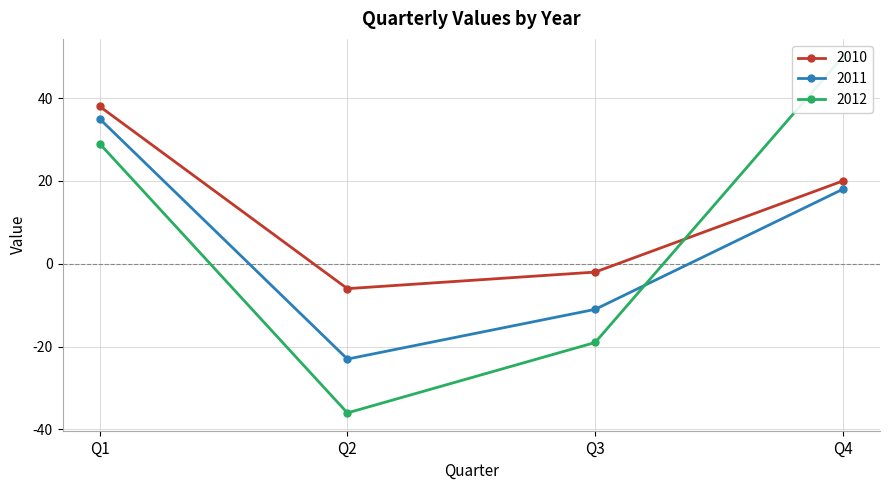

What value does the 2012 series have at Q1, to the nearest 10?

30